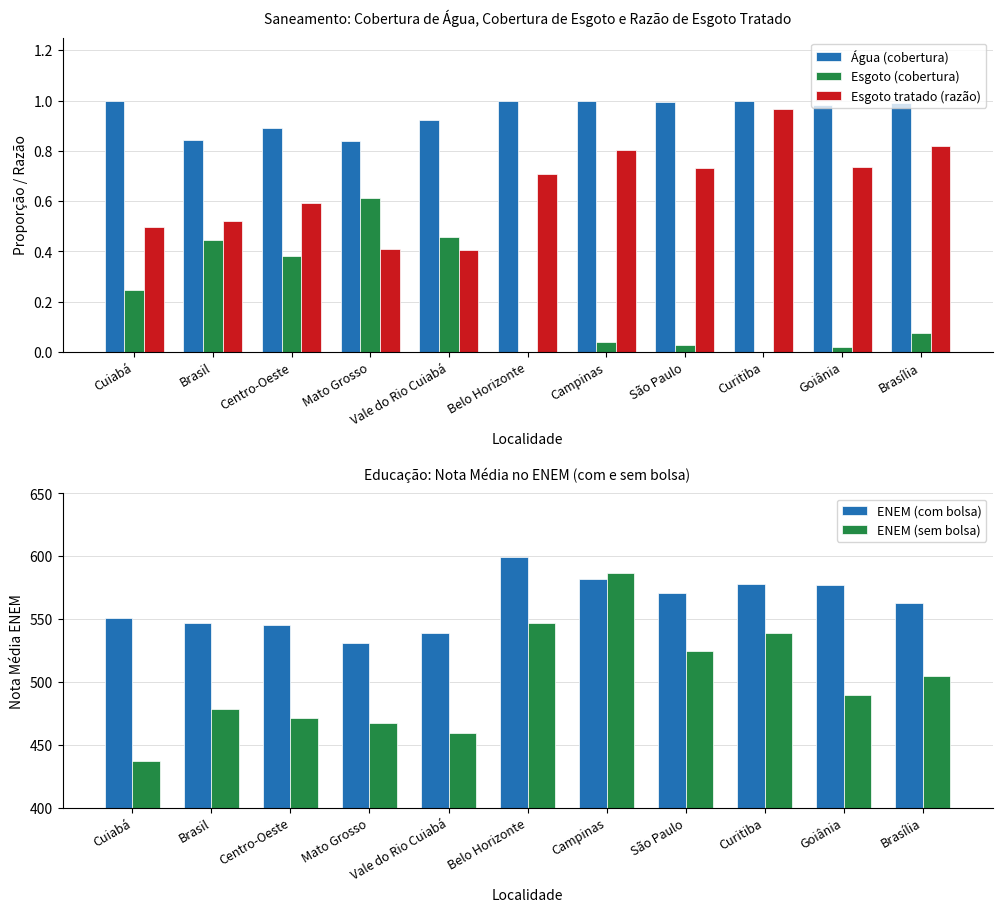

Which category has the lowest value in the Esgoto tratado (razão) series?

Vale do Rio Cuiabá